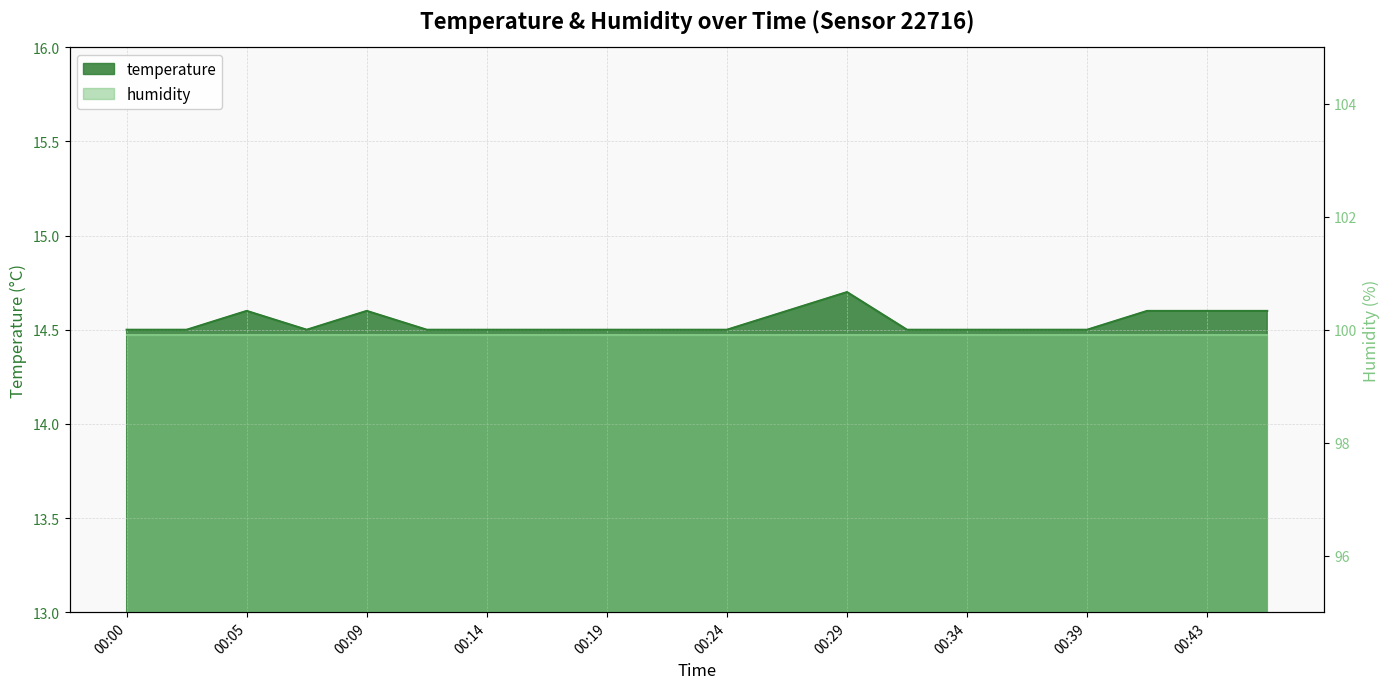

Where is the first local maximum?

00:05